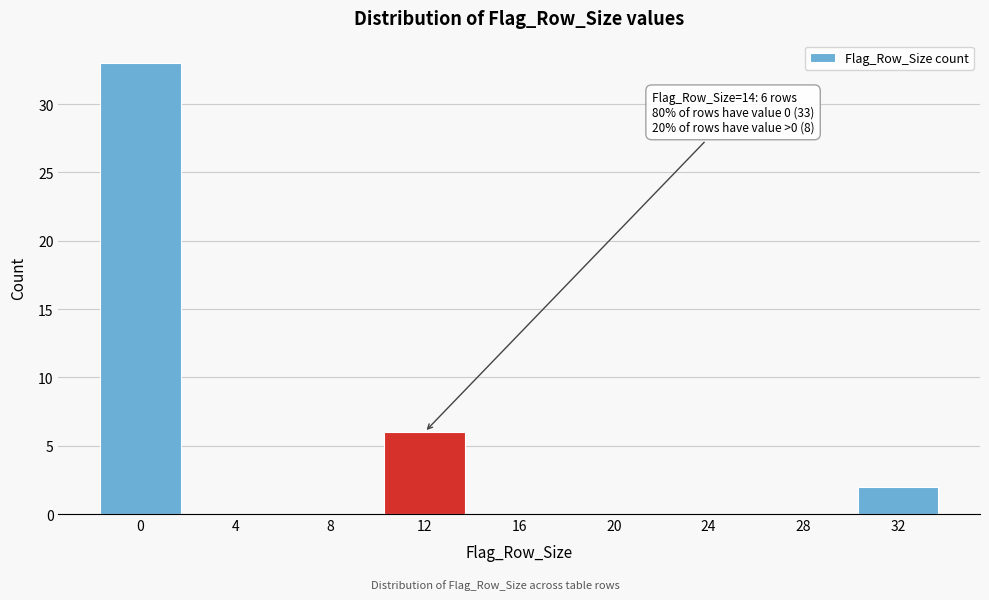

Reading right to left, what are all the values shown in this chart?

32=2	28=0	24=0	20=0	16=0	12=6	8=0	4=0	0=33